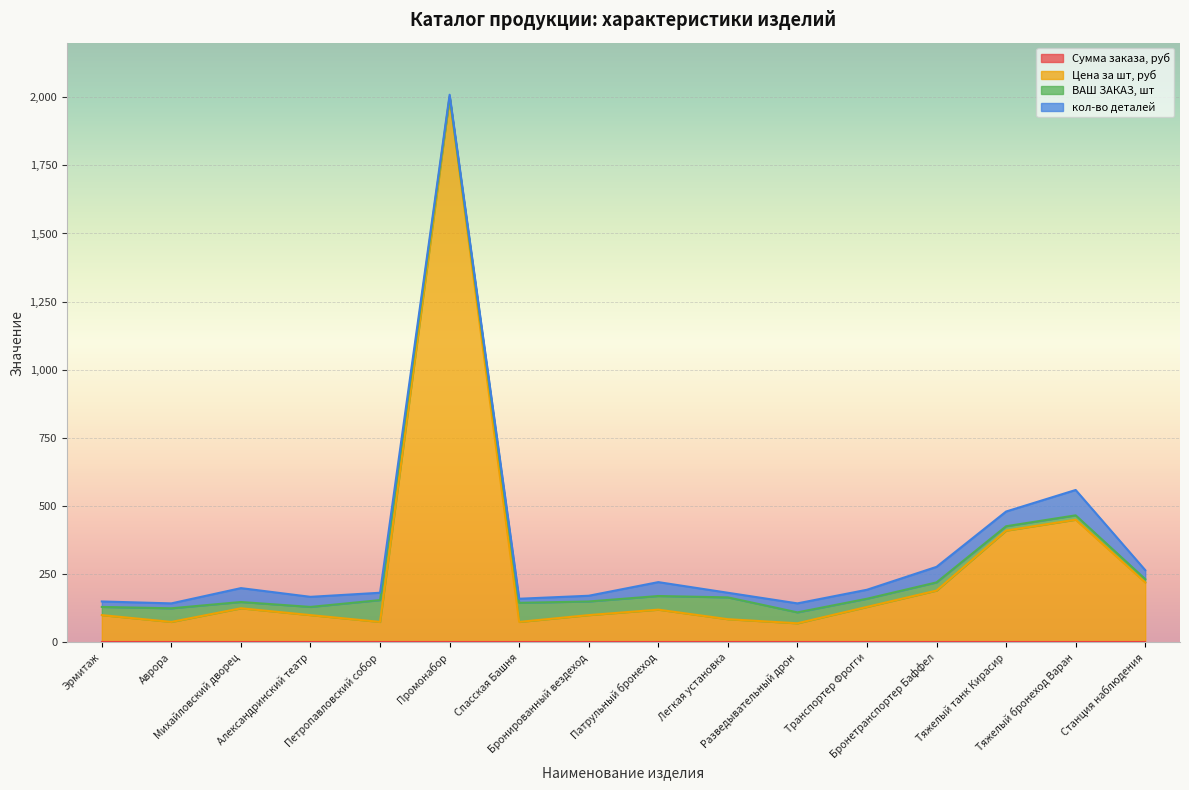

What is the label of the 13th point from the right?

Александринский театр